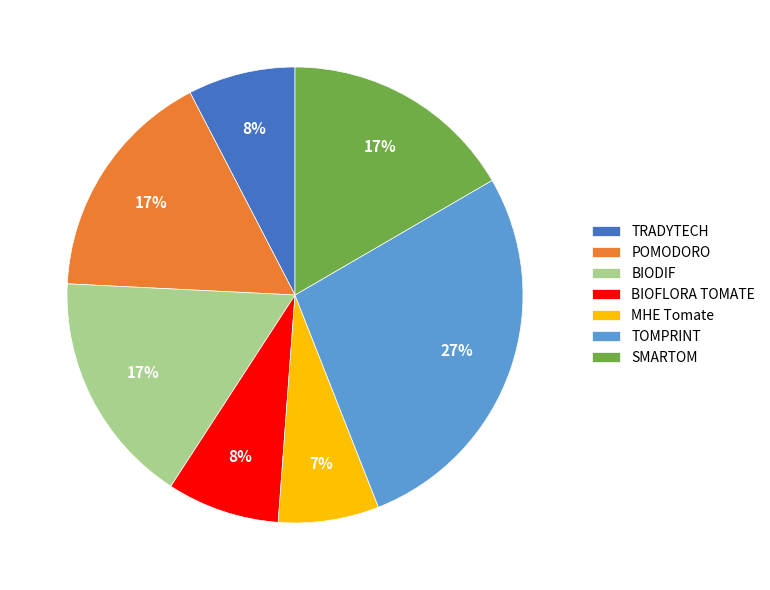

To the nearest percent, what is the difference between the TOMPRINT and MHE Tomate slice percentages?

20%